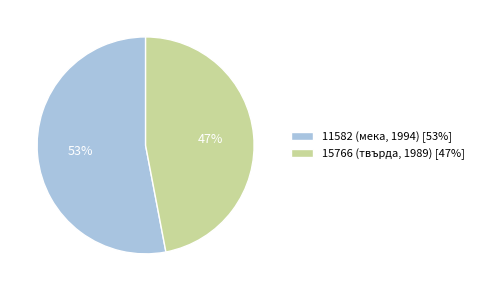

Which has a higher value, 11582 (мека, 1994) or 15766 (твърда, 1989)?

11582 (мека, 1994)